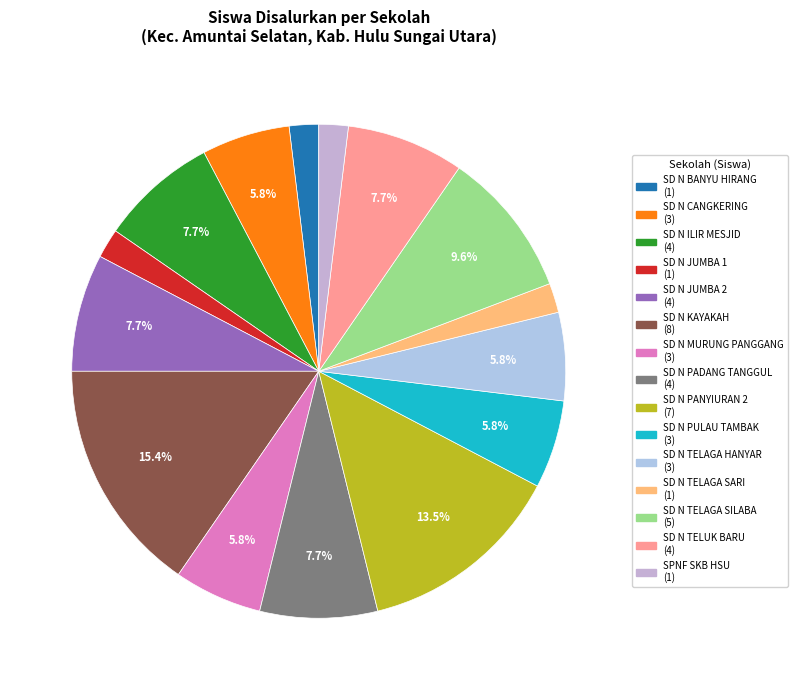

Which slice is the smallest?

SD NEGERI BANYU HIRANG